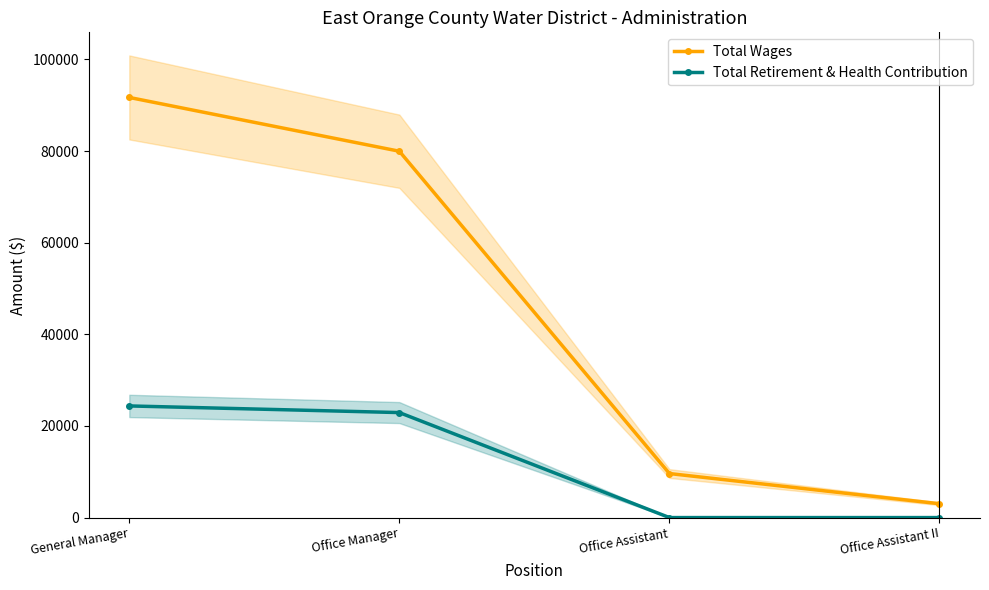

Read the Total Wages value at Office Manager, to the nearest 100.

80000